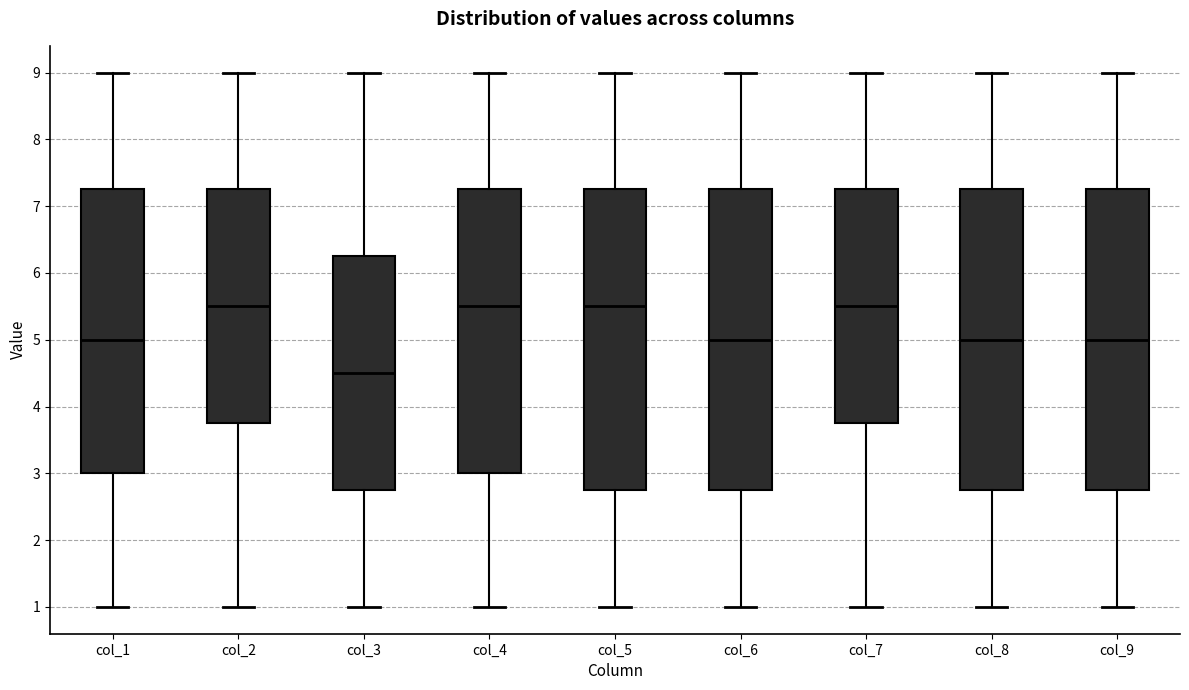

Reading left to right, transcribe this box plot: for each box, give where its median line is, the range the box spans, and where its two whiskers end, as read against the y-axis. The values are not printed on the chart, so give them approximately, as read against the axis.

col_1: median 5.0, box 3.0 to 7.3, whiskers 1.0 to 9.0
col_2: median 5.5, box 3.8 to 7.3, whiskers 1.0 to 9.0
col_3: median 4.5, box 2.8 to 6.3, whiskers 1.0 to 9.0
col_4: median 5.5, box 3.0 to 7.3, whiskers 1.0 to 9.0
col_5: median 5.5, box 2.8 to 7.3, whiskers 1.0 to 9.0
col_6: median 5.0, box 2.8 to 7.3, whiskers 1.0 to 9.0
col_7: median 5.5, box 3.8 to 7.3, whiskers 1.0 to 9.0
col_8: median 5.0, box 2.8 to 7.3, whiskers 1.0 to 9.0
col_9: median 5.0, box 2.8 to 7.3, whiskers 1.0 to 9.0